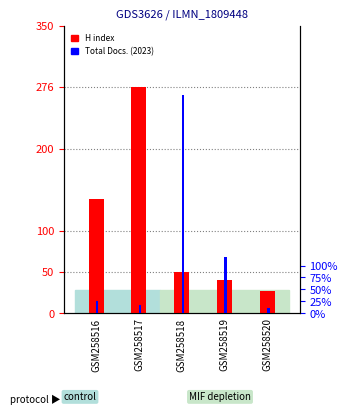

How many groups of bars are there?

5